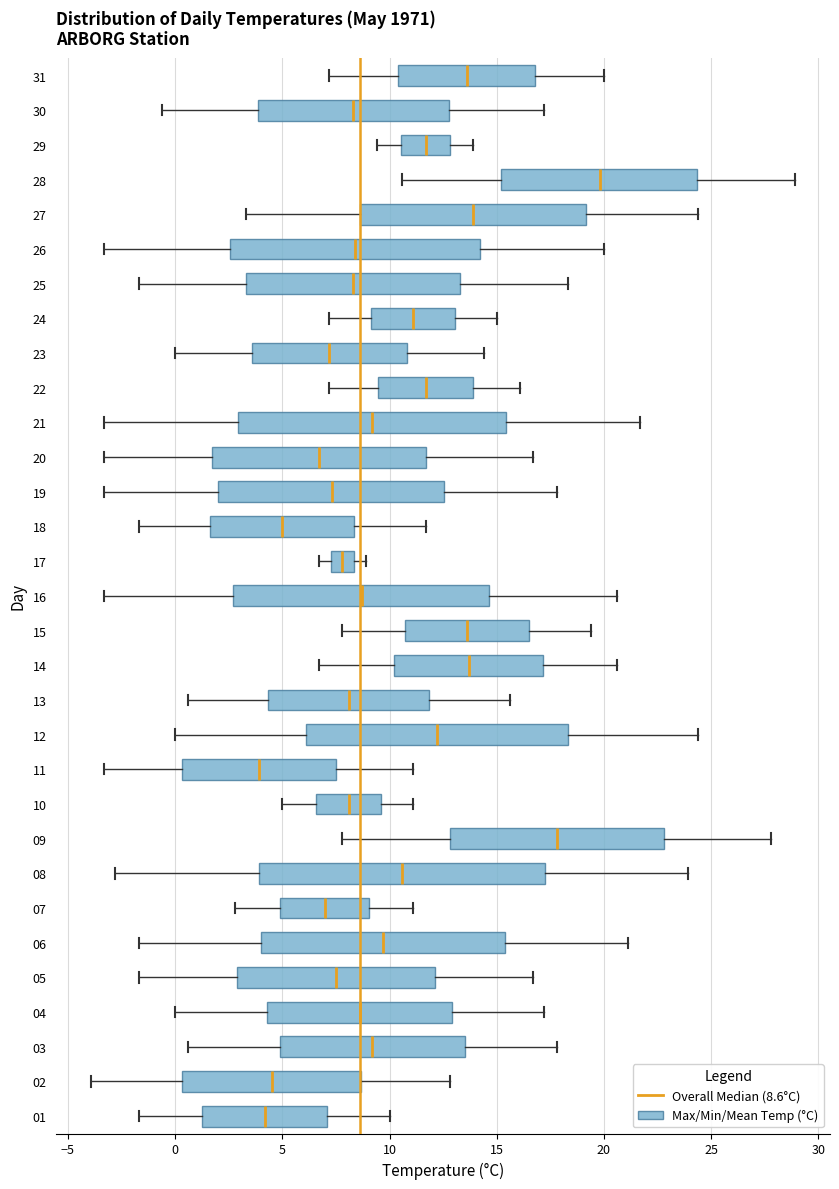

Where does the left whisker of the box at y = 05 end on the x-axis? The values are not printed on the chart, so give them approximately, as read against the axis.

-1.5